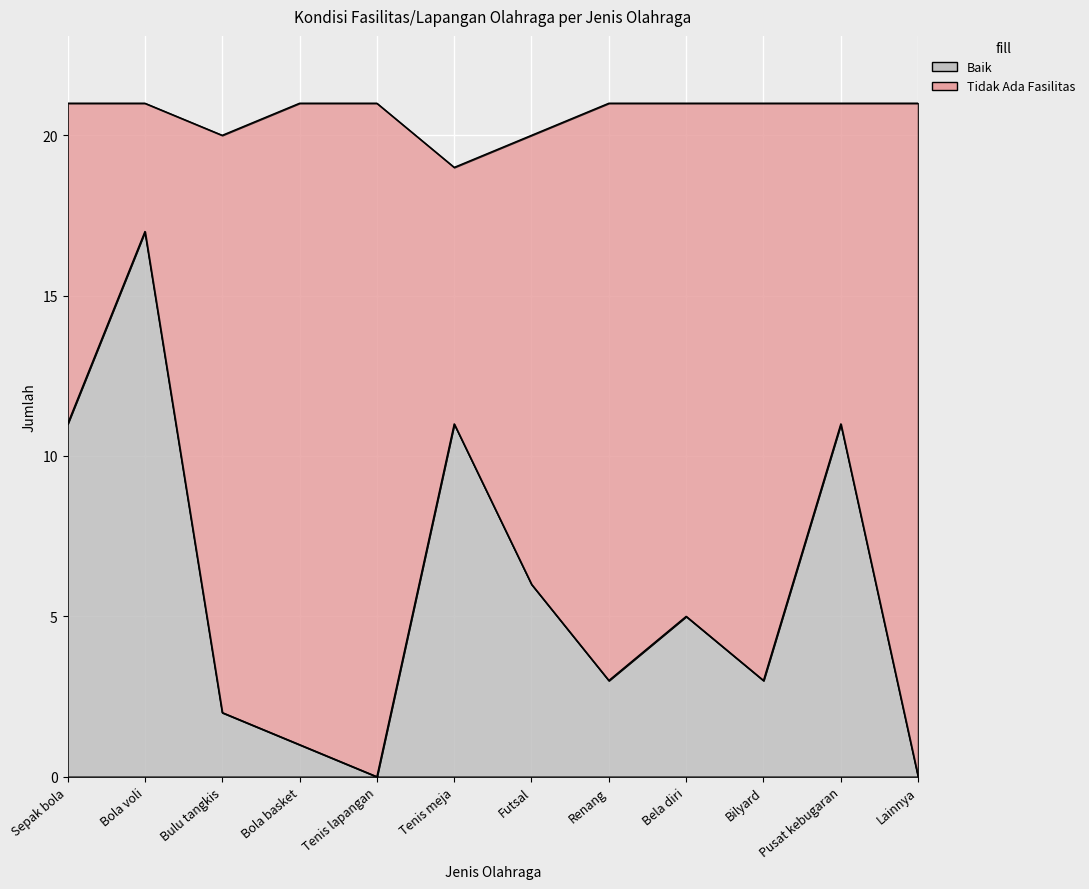

True or false: there are more than 1 points higher than both neighbors.

True